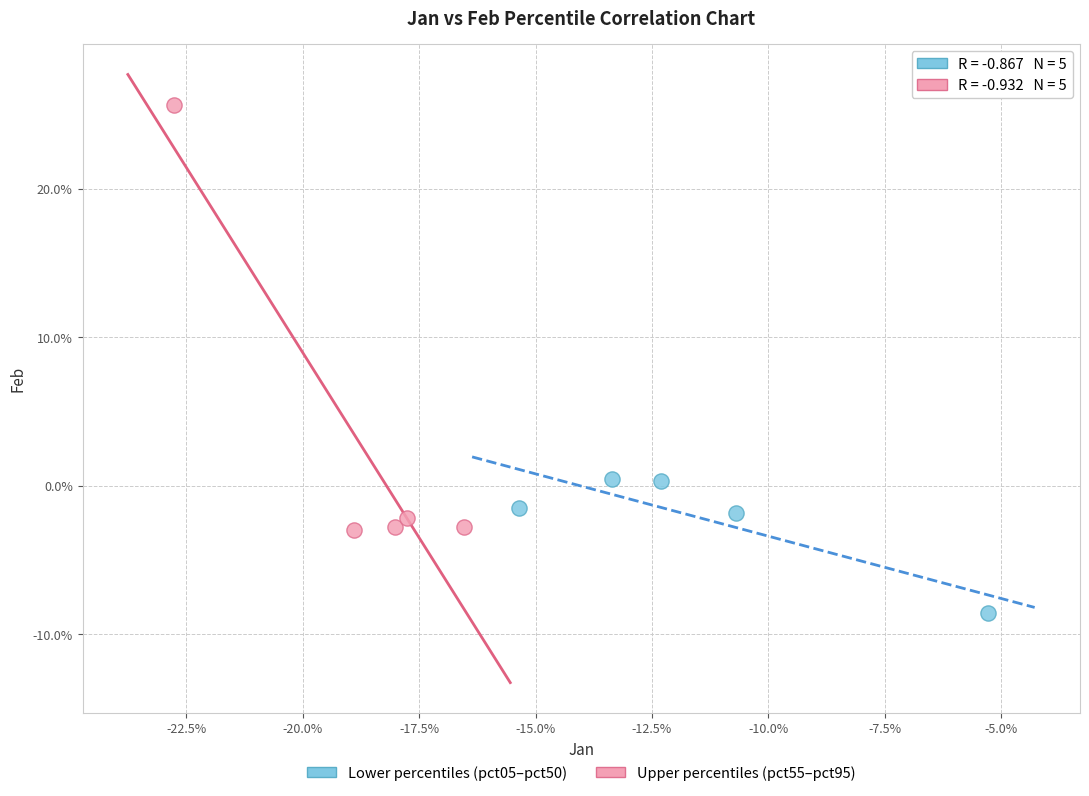

What are all the series names shown in the legend?

Lower percentiles (pct05–pct50), Upper percentiles (pct55–pct95)